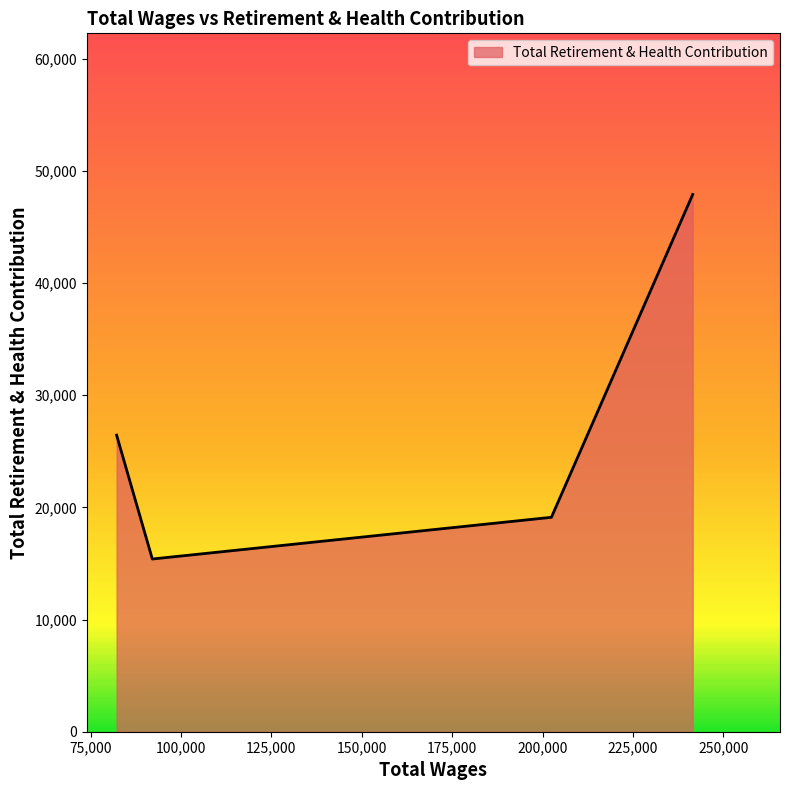

True or false: there are more than 2 points higher than both neighbors.

False